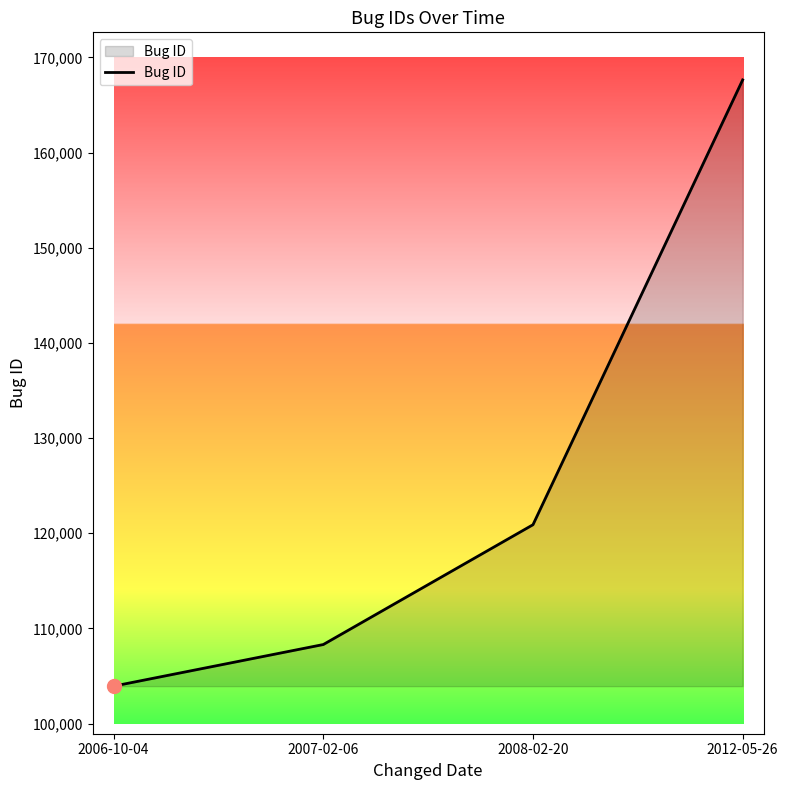

What is the ratio of the value at 2007-02-06 to the value at 2012-05-26?

0.6